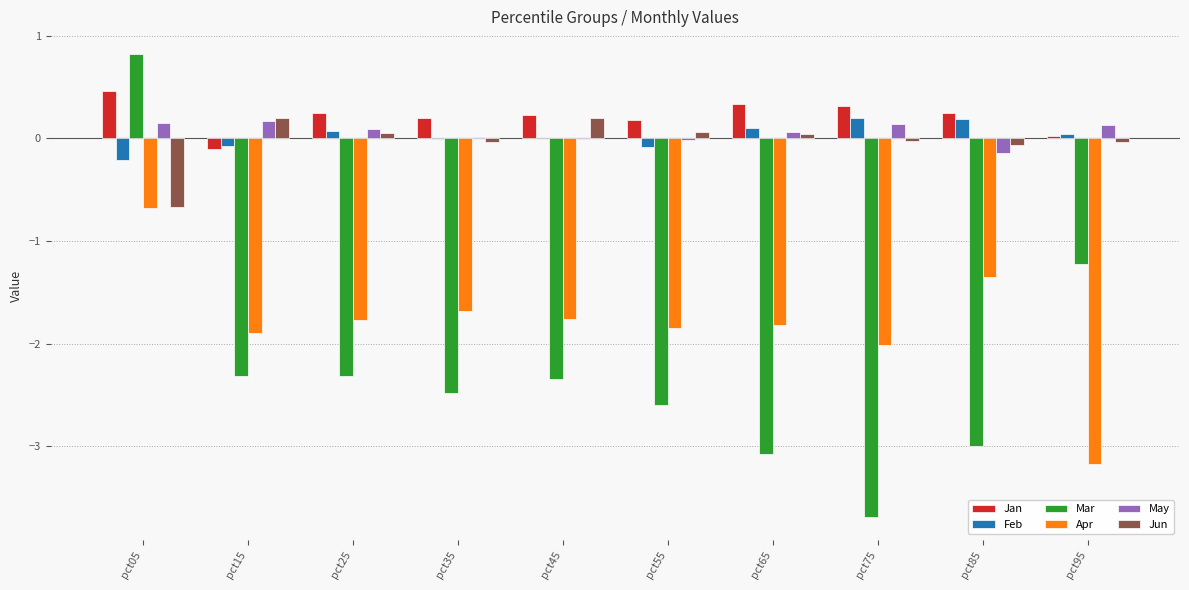

Where is Mar nearest to the value -1?

pct95